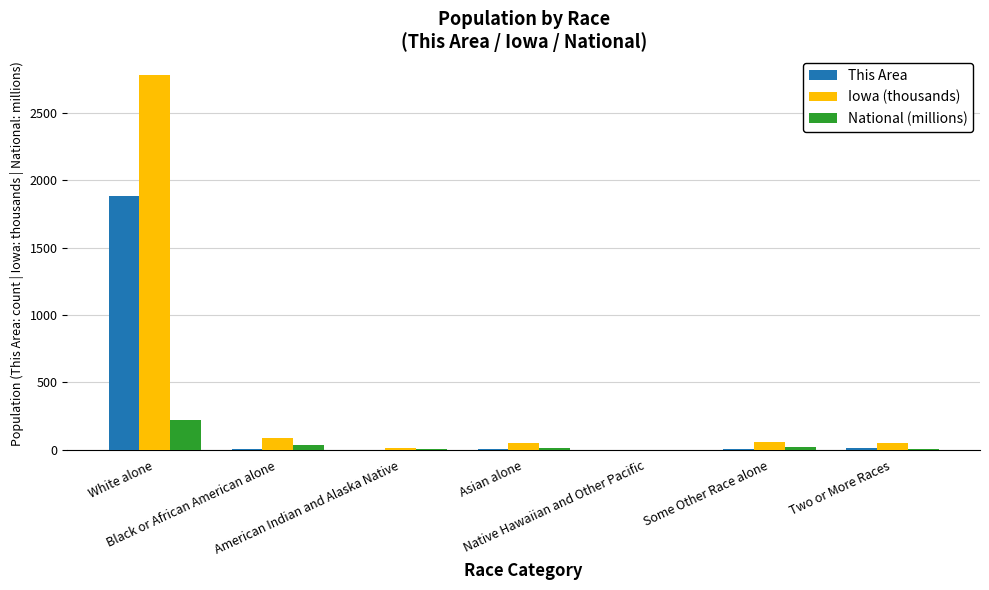

What is the sum of all National (millions) values?

308.7